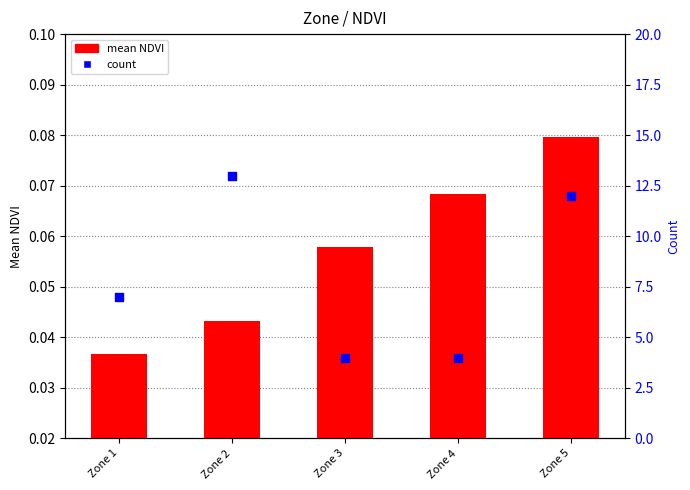

Is the value of mean NDVI at Zone 2 greater than the value of count at Zone 2?

No